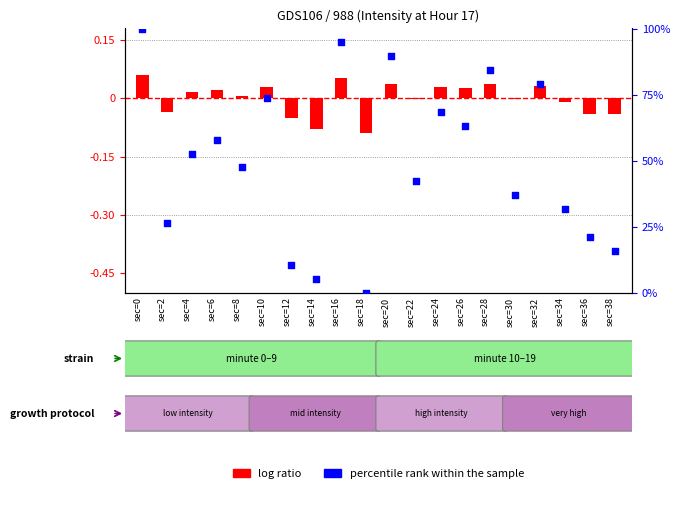

Approximately how many times larger is the value at sec=30 compared to sec=26?

0.6